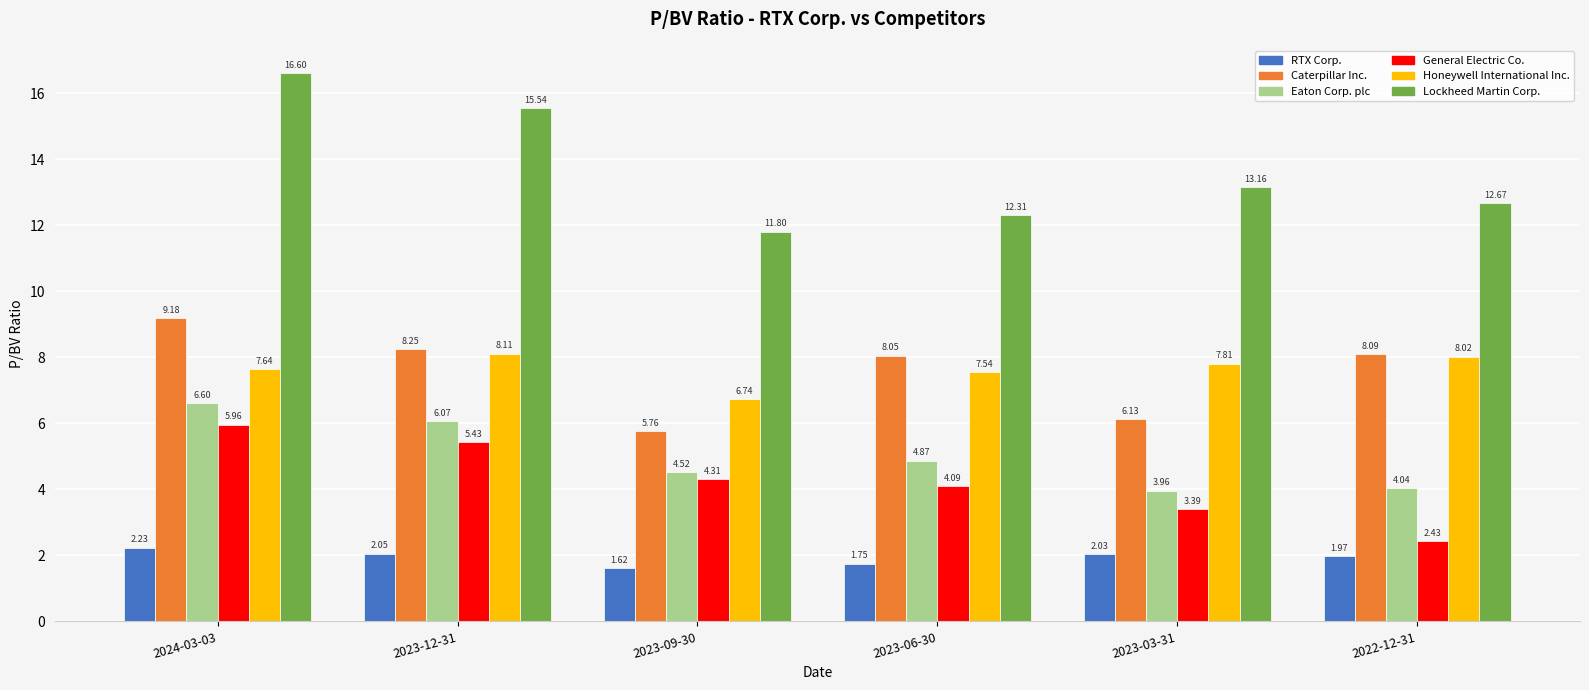

At which category is the sum across all series the highest?

2024-03-03